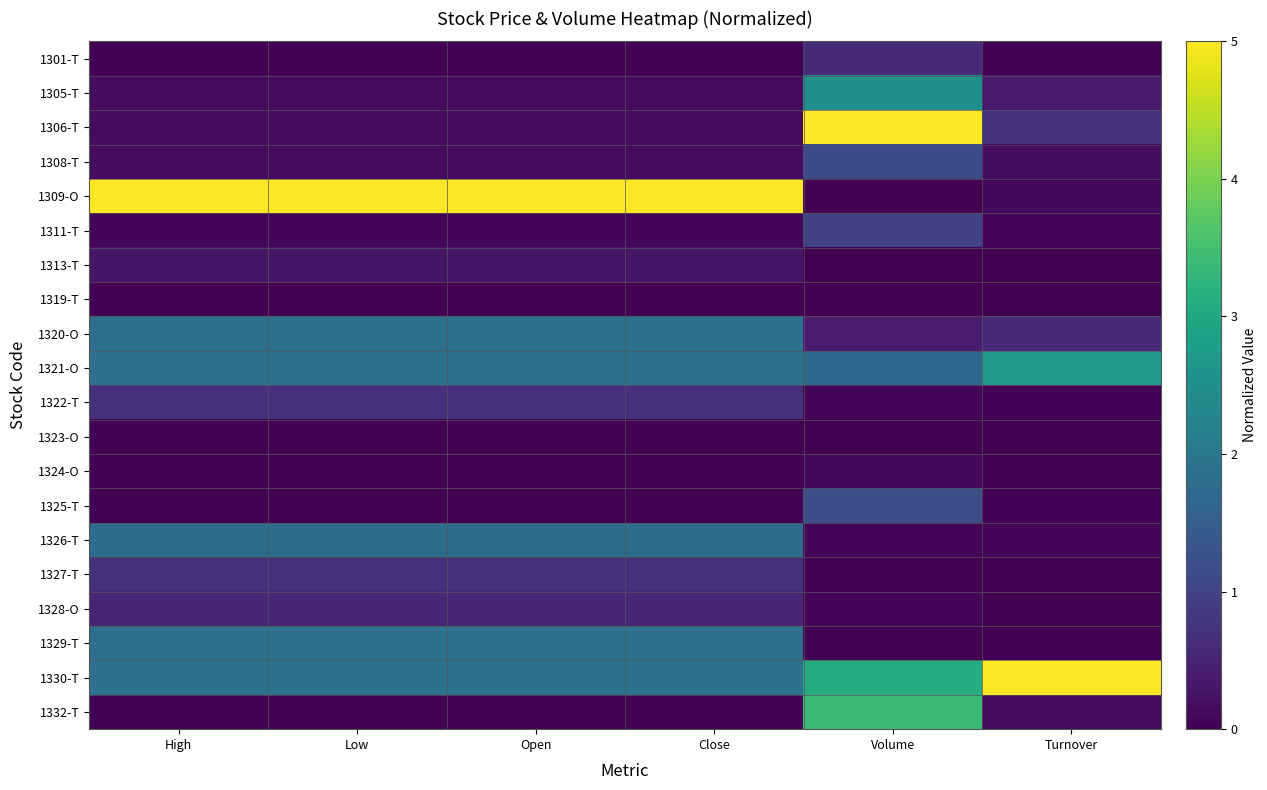

Which series has the largest total across all categories?

1309-O